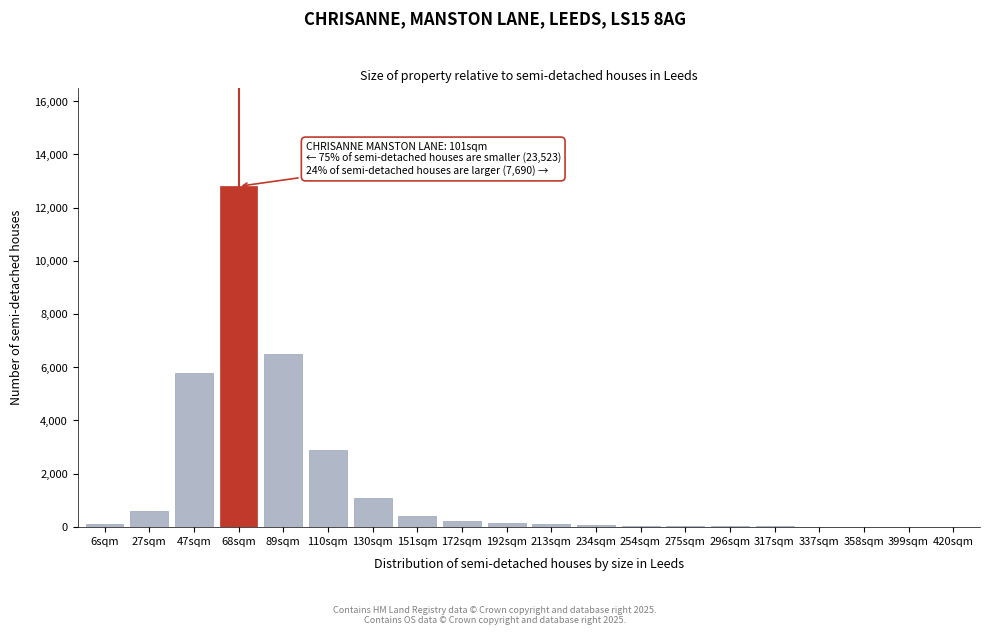

What is the greatest value displayed?

12800